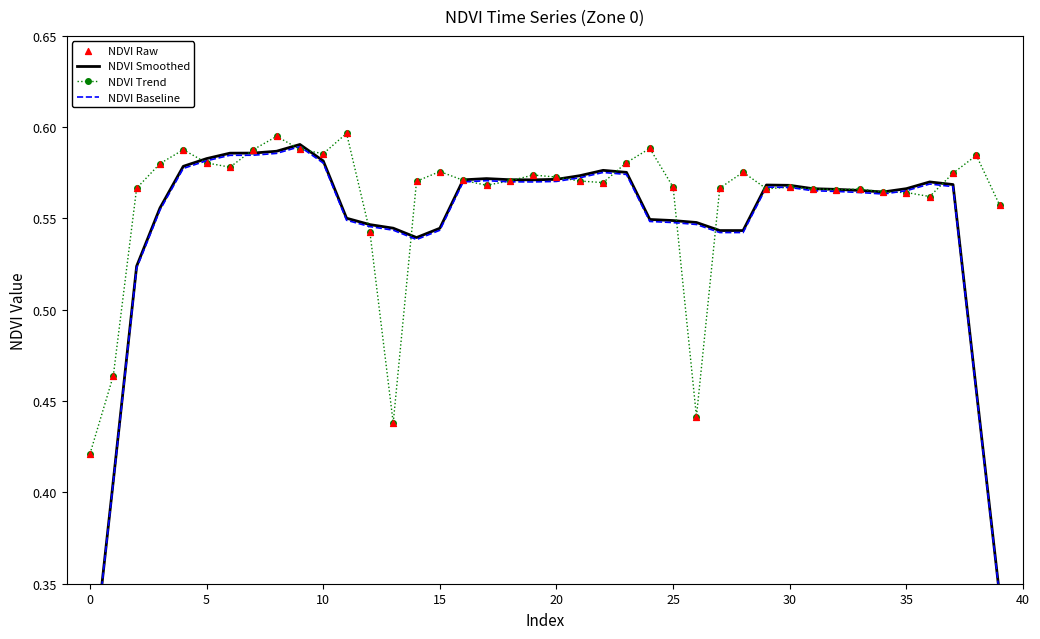

Which series reaches the minimum Y coordinate?

NDVI Baseline